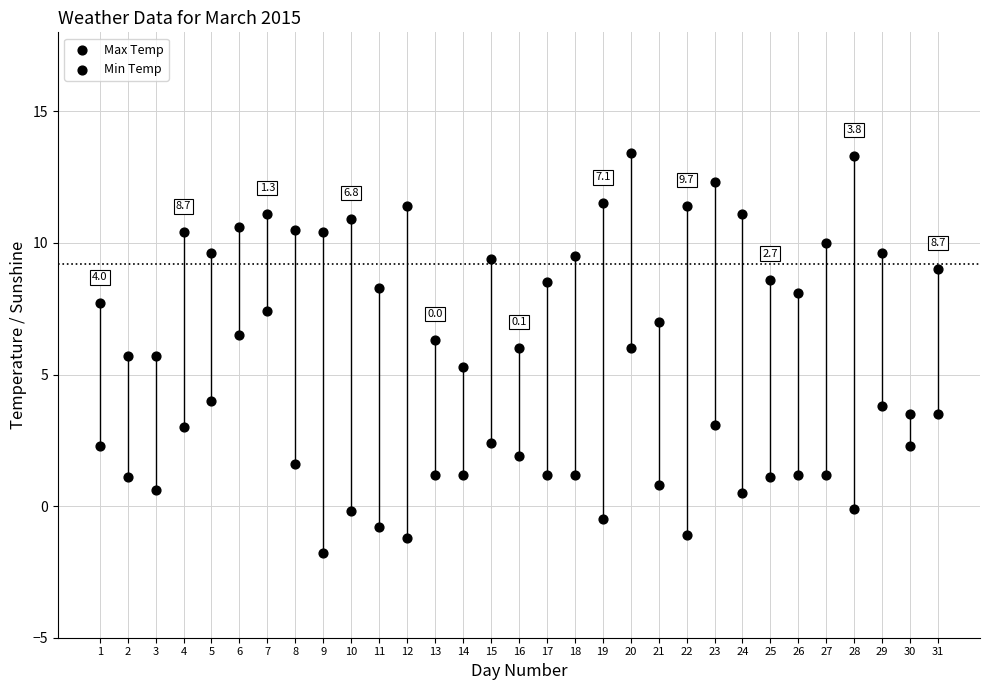

How many data points are displayed?

62